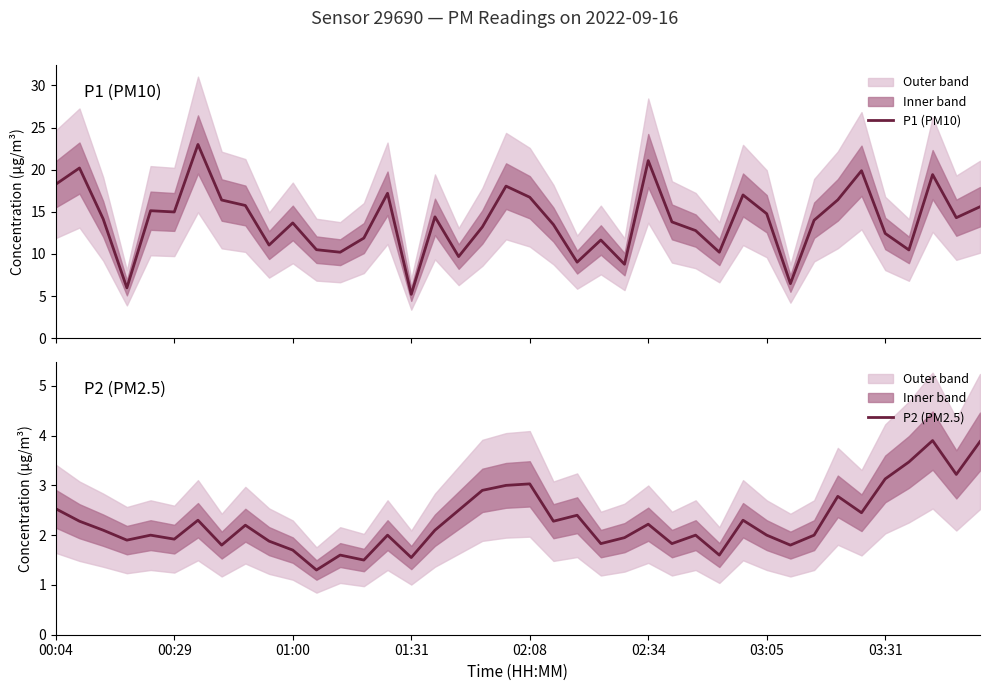

Reading right to left, transcribe all the data shown in this chart.

P1 (PM10): 15.6	14.3	19.4	10.5	12.4	19.9	16.4	14.0	6.5	14.8	17.0	10.2	12.8	13.8	21.1	8.8	11.7	9.0	13.5	16.7	18.1	13.2	9.7	14.4	5.2	17.2	11.9	10.2	10.5	13.7	11.1	15.8	16.4	23.0	15.0	15.1	6.0	14.2	20.2	18.3
P2 (PM2.5): 3.9	3.2	3.9	3.5	3.1	2.5	2.8	2.0	1.8	2.0	2.3	1.6	2.0	1.8	2.2	1.9	1.8	2.4	2.3	3.0	3.0	2.9	2.5	2.1	1.6	2.0	1.5	1.6	1.3	1.7	1.9	2.2	1.8	2.3	1.9	2.0	1.9	2.1	2.3	2.5